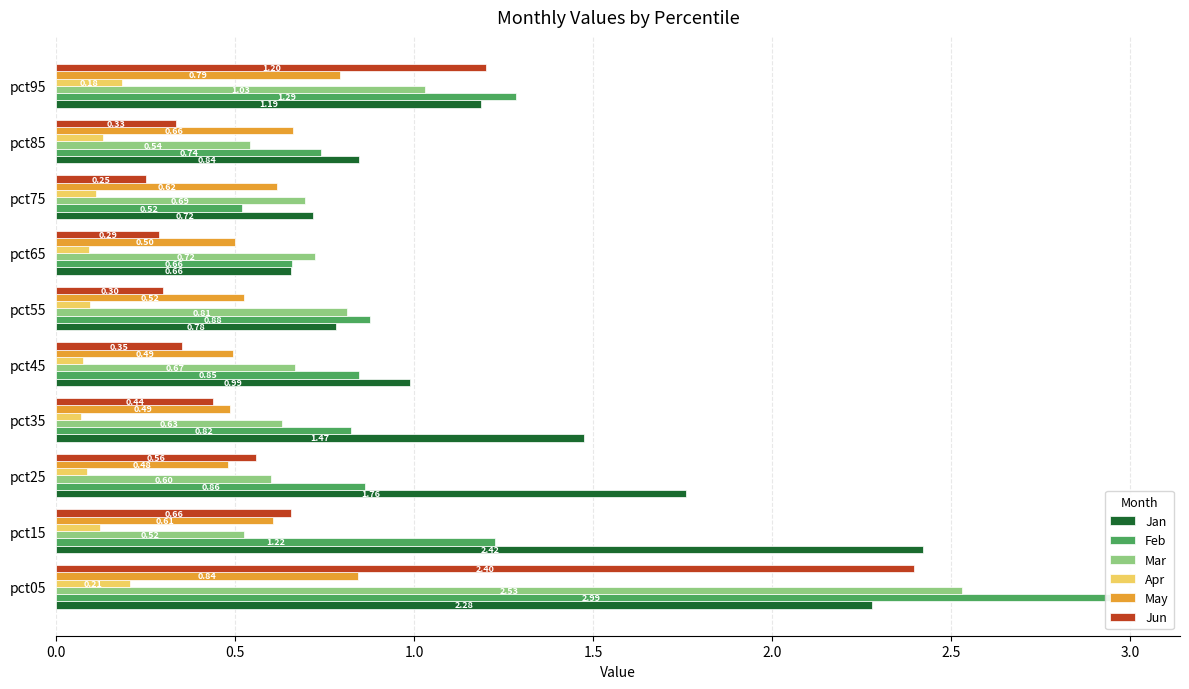

What is the difference between the highest and lowest values at pct35?

1.4